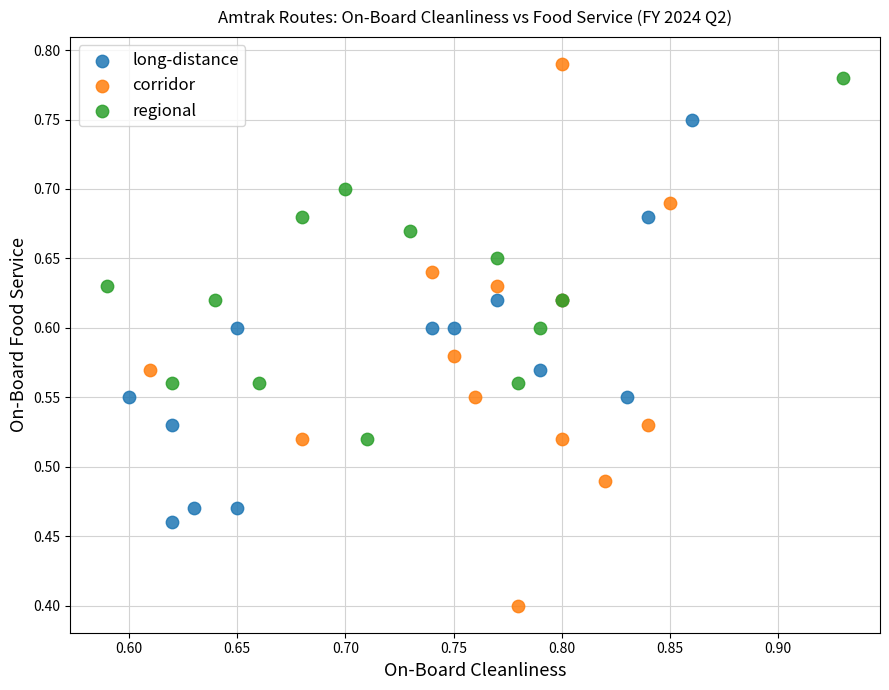

Which series has the largest Y range (max minus min)?

corridor